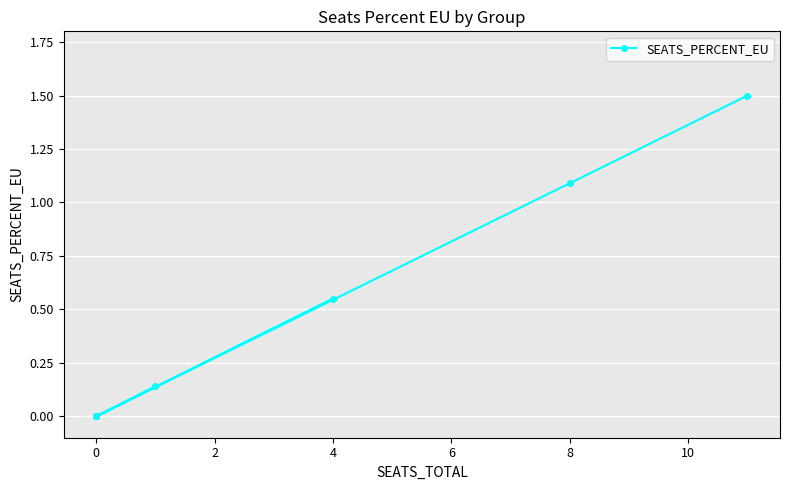

Count the number of values greater than 0.

4